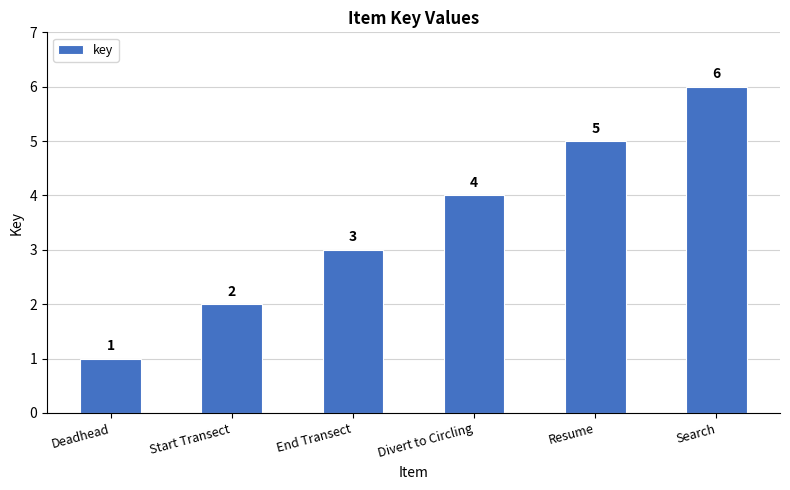

Between Search and End Transect, which is larger?

Search